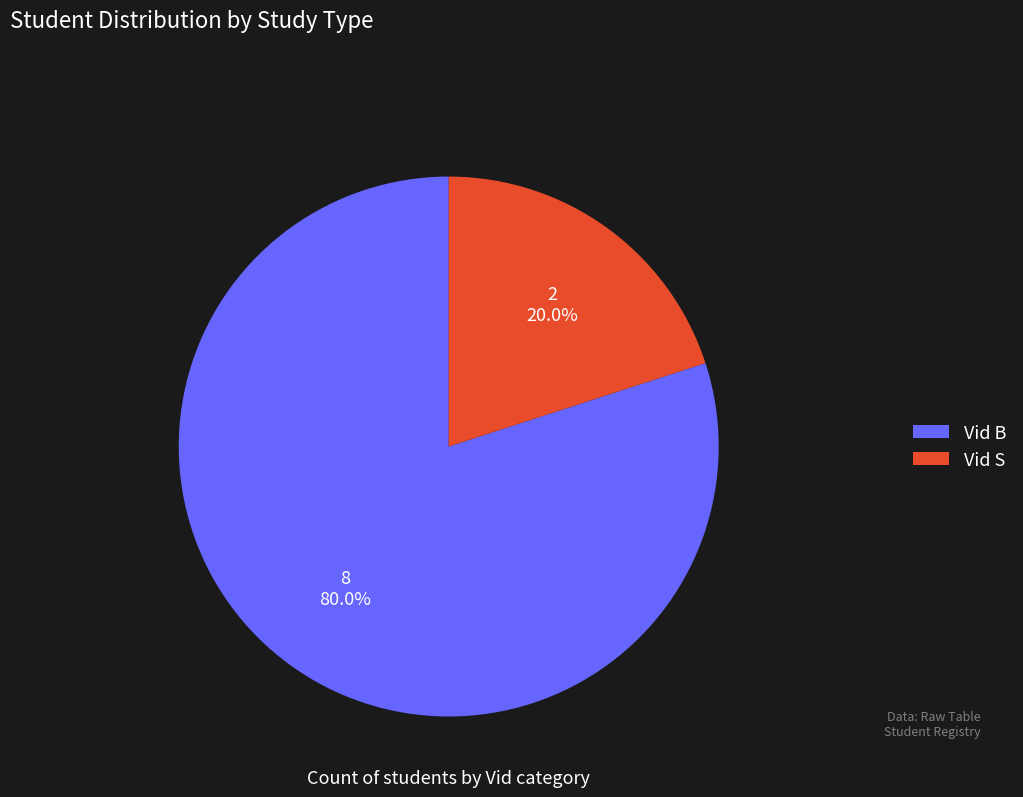

True or false: Vid B accounts for 80% of the total.

True